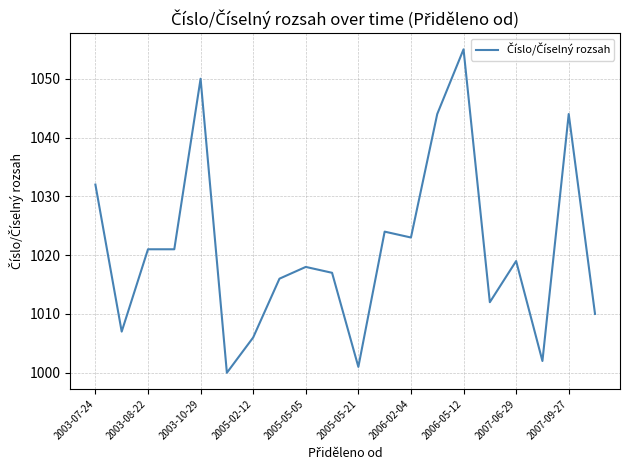

What is the difference between the maximum and minimum values?

55